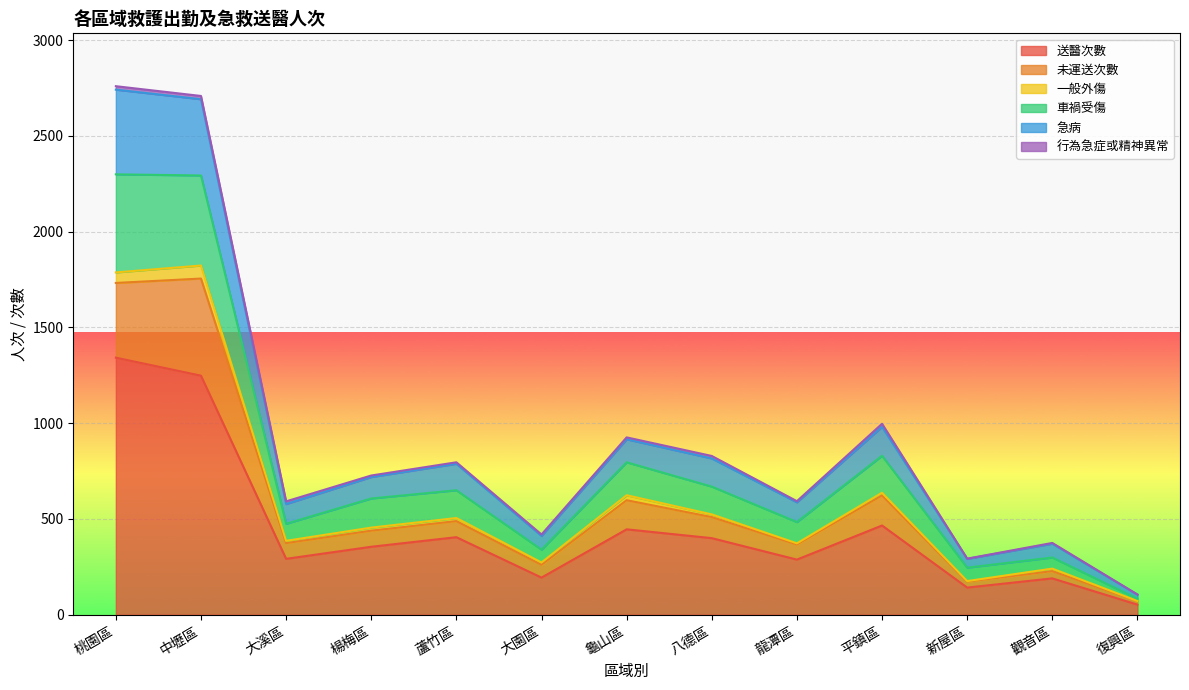

The value of 送醫次數 at 觀音區 is 190. True or false?

True